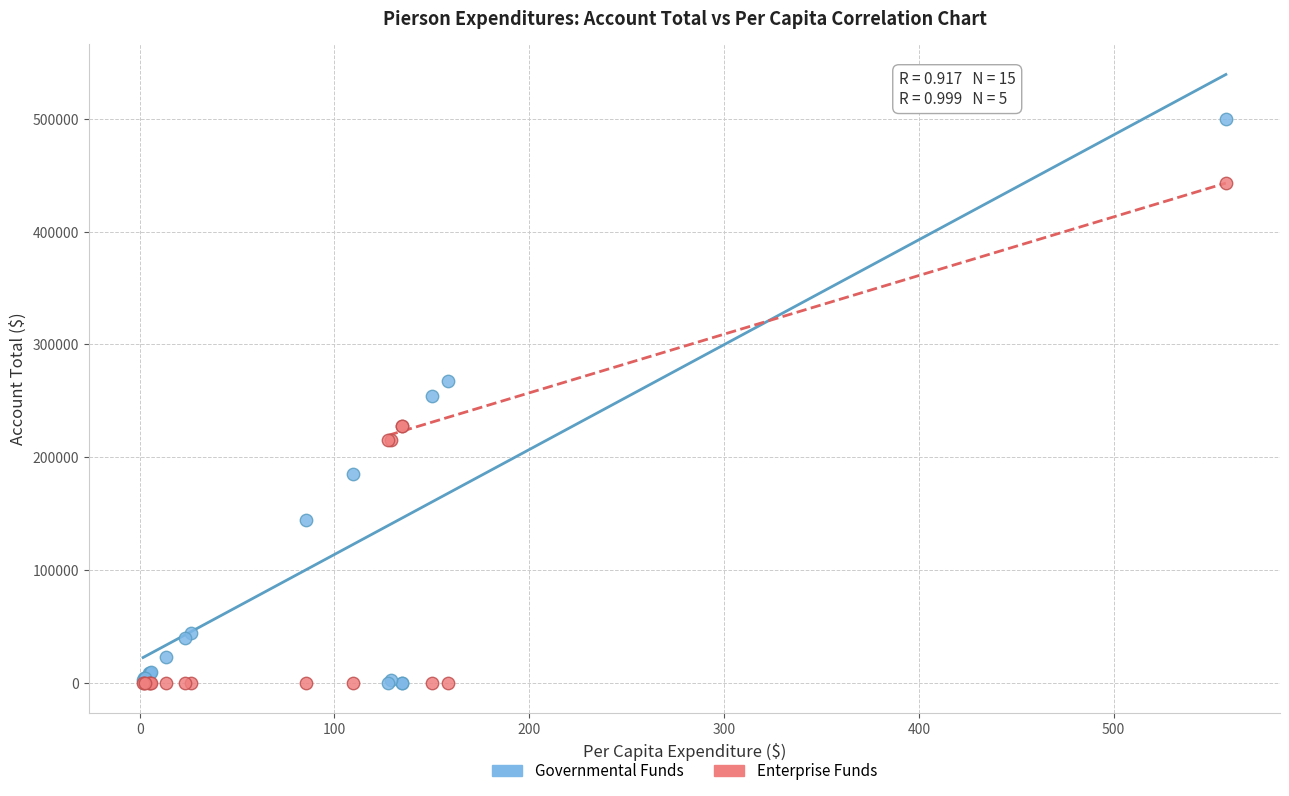

Which series has the widest spread of Y values?

Governmental Funds